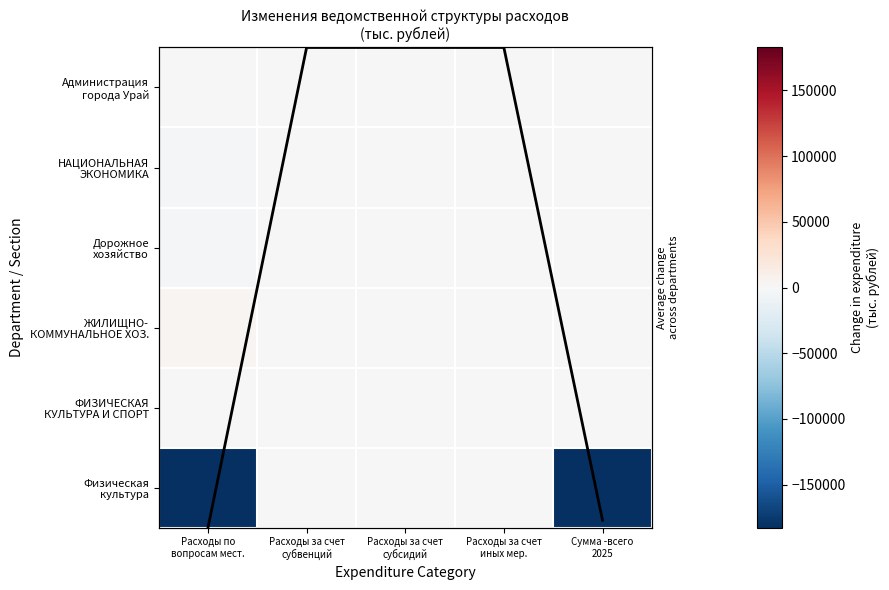

At which category is the sum across all series the highest?

Расходы за счет
субвенций